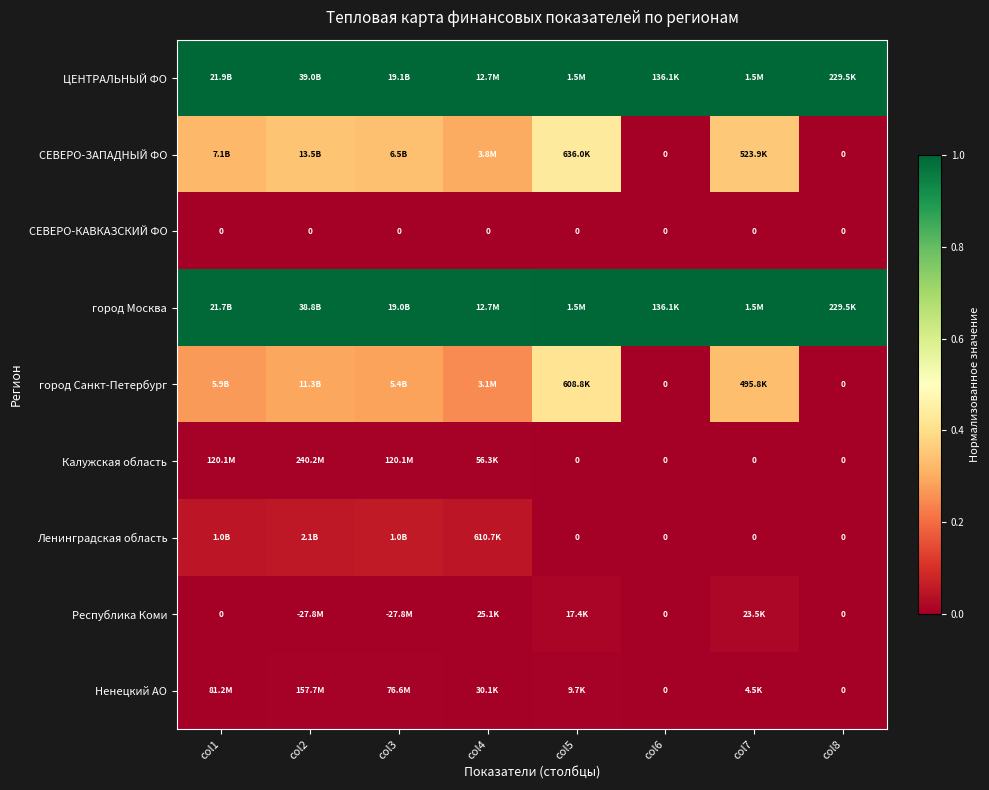

True or false: Ленинградская область has a value of 0.1 at col3.

True